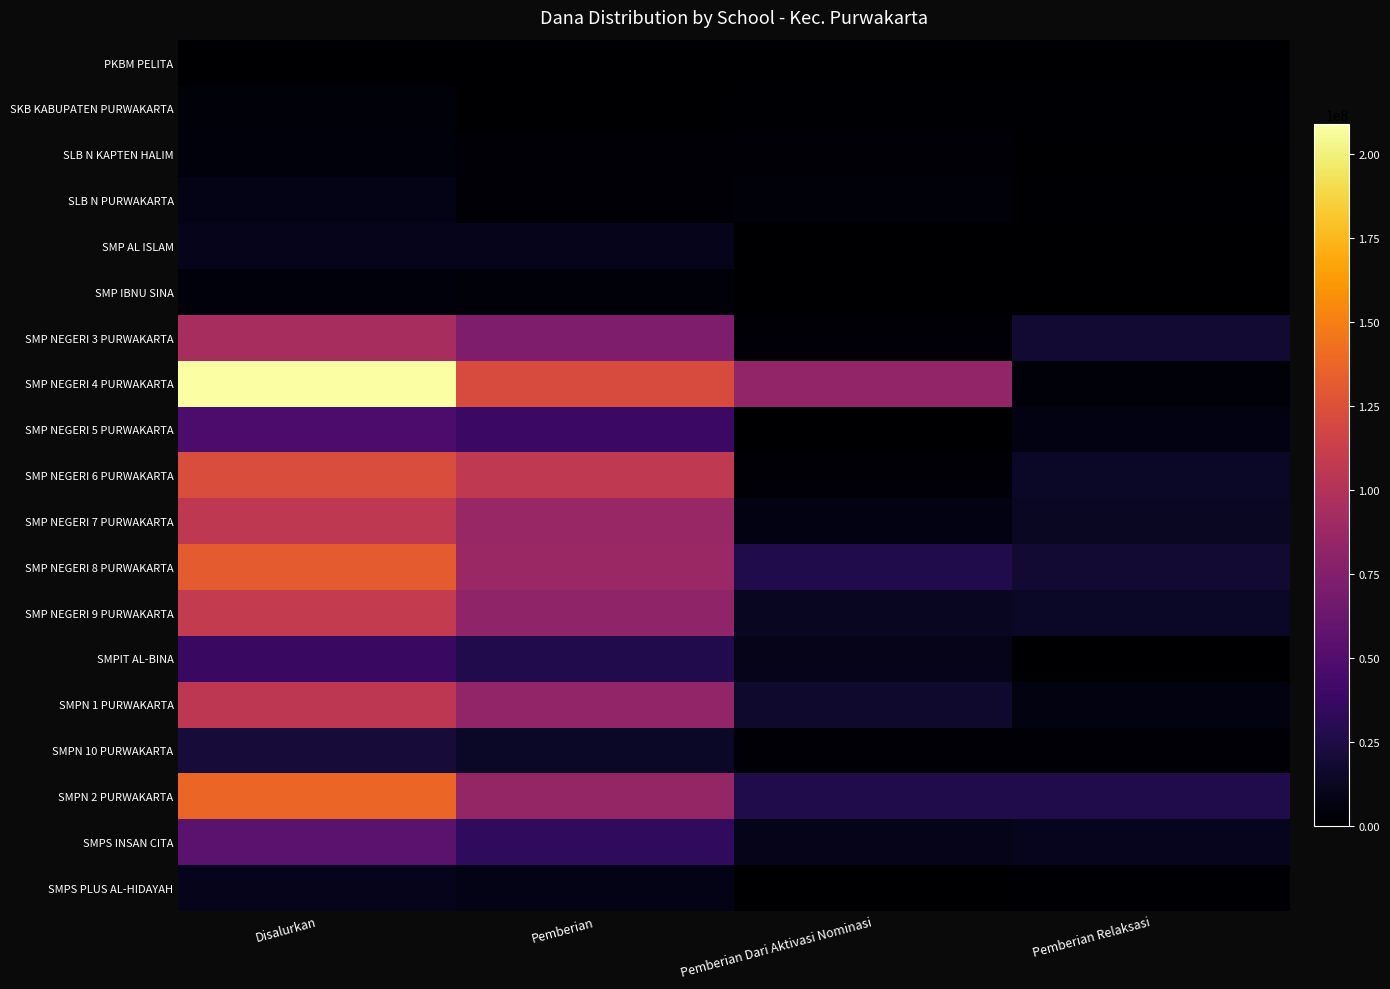

Which series has the widest spread of values?

SMP NEGERI 4 PURWAKARTA